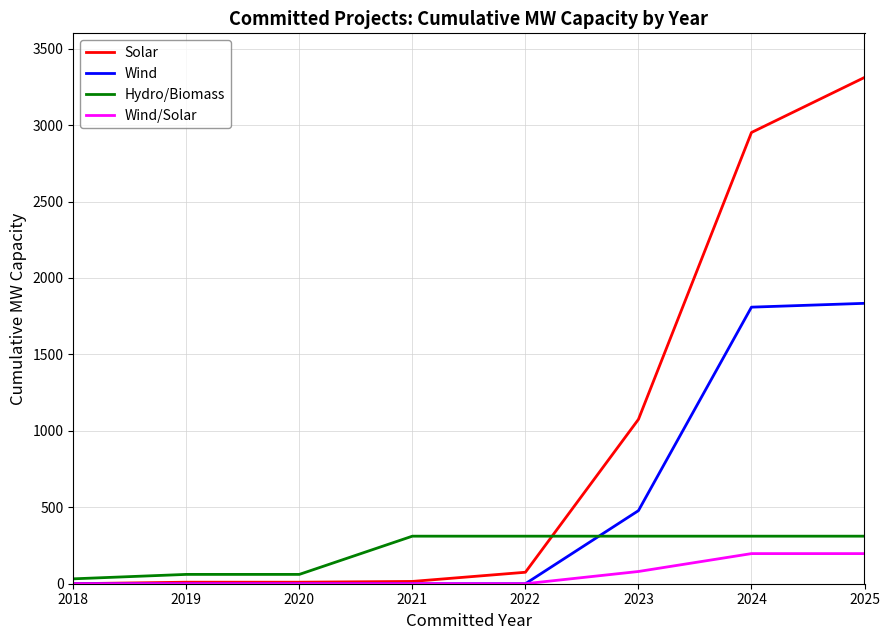

Is the value of Wind at 2019 greater than the value of Solar at 2025?

No